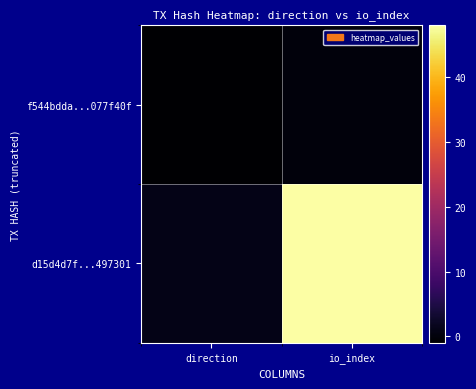

What is the greatest value displayed?

48